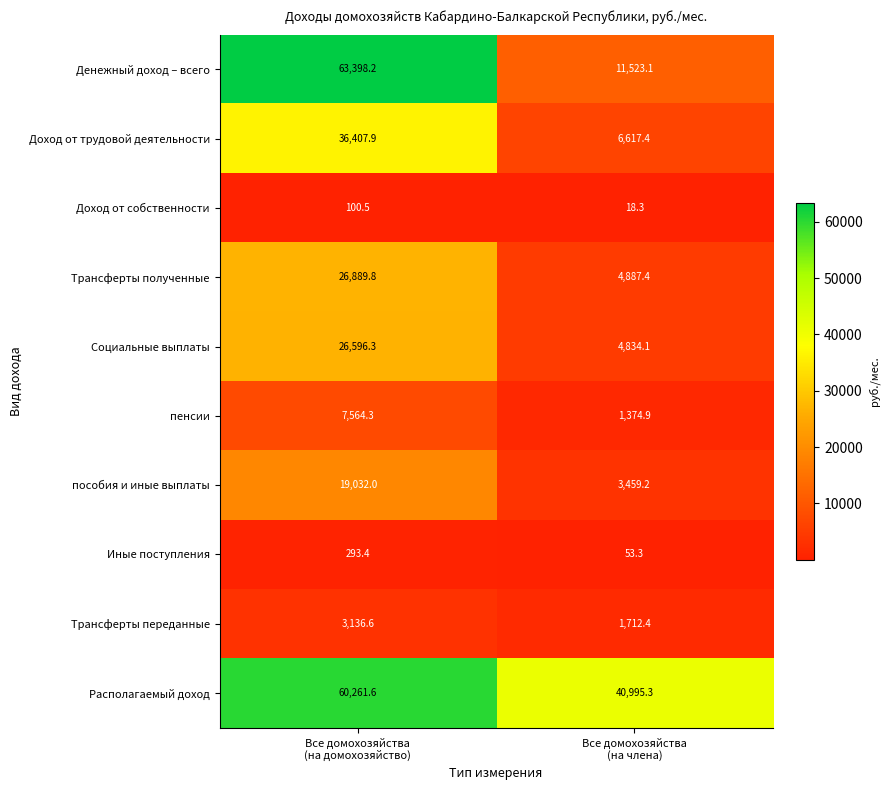

What is the difference between the maximum and minimum values in the Иные поступления series?

240.1